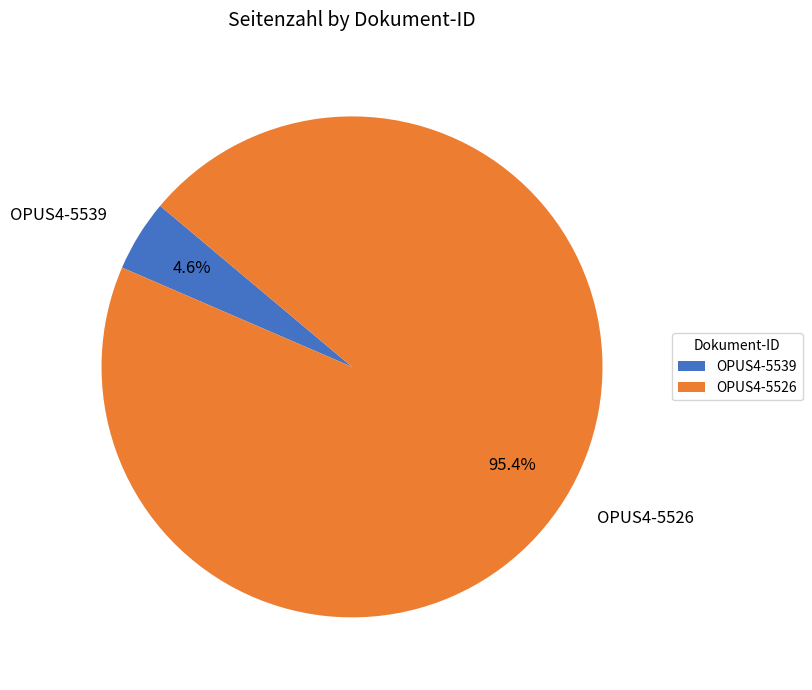

How much of the chart is everything except OPUS4-5526?

4.6%